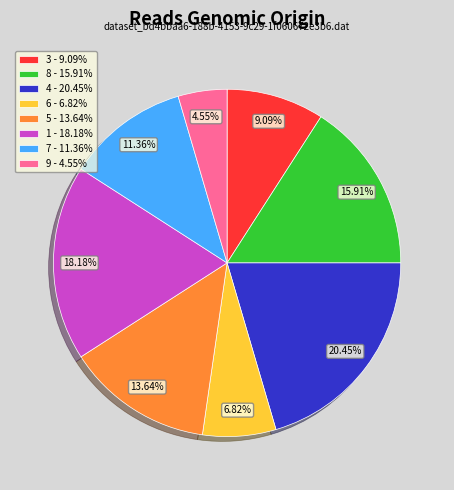

Is the sum of 3 - 9.09% and 6 - 6.82% greater than half?

No